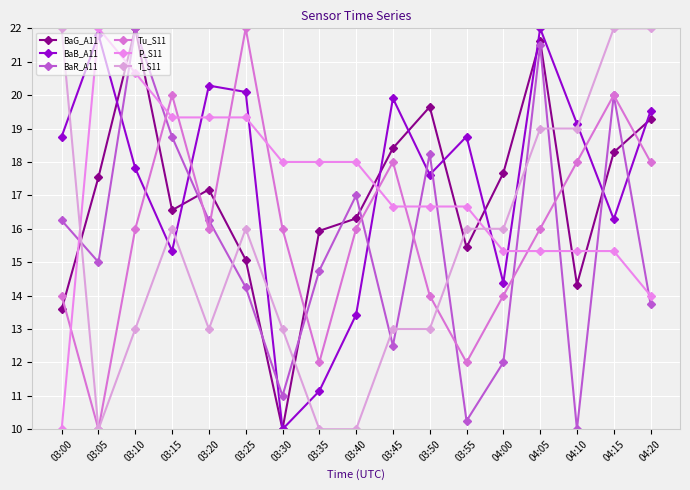

What is the approximate value of T_S11 at 03:30?

13.0